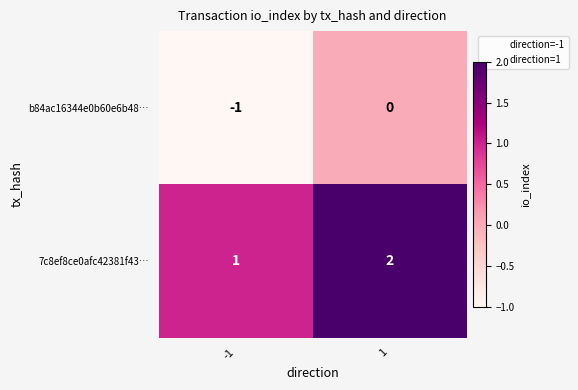

Reading right to left, transcribe all the data shown in this chart.

b84ac16344e0b60e6b48…: 1=0	-1=-1
7c8ef8ce0afc42381f43…: 1=2	-1=1